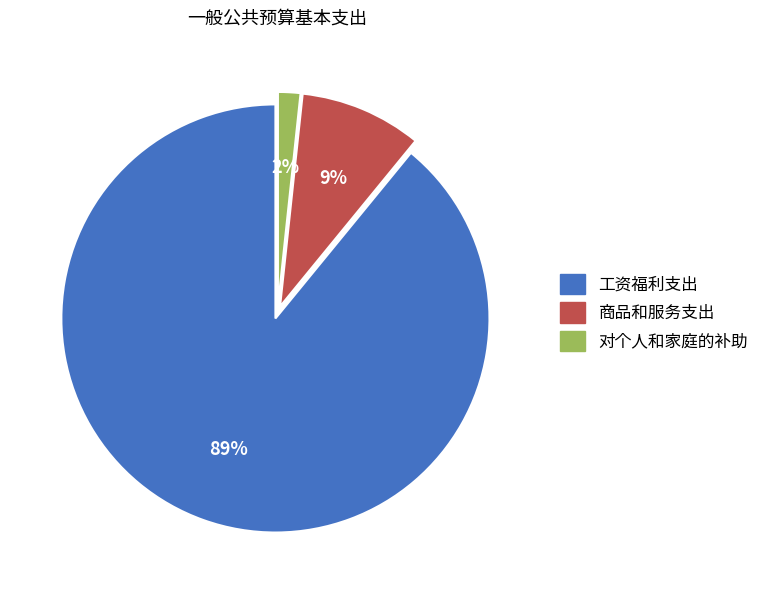

Which slice is the smallest?

对个人和家庭的补助